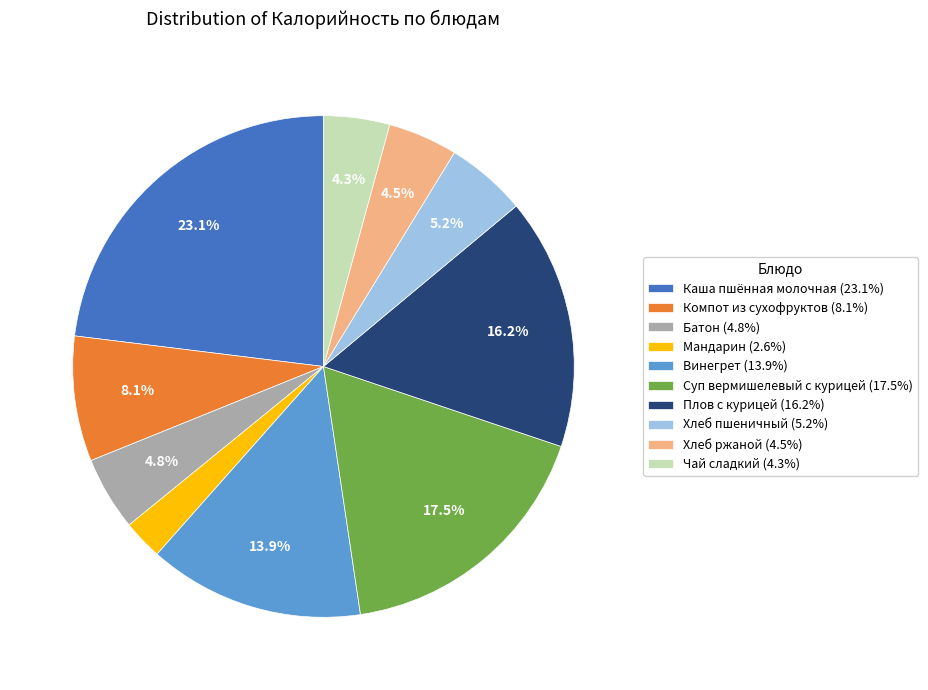

What percentage is the Каша пшённая молочная slice, to the nearest percent?

23%